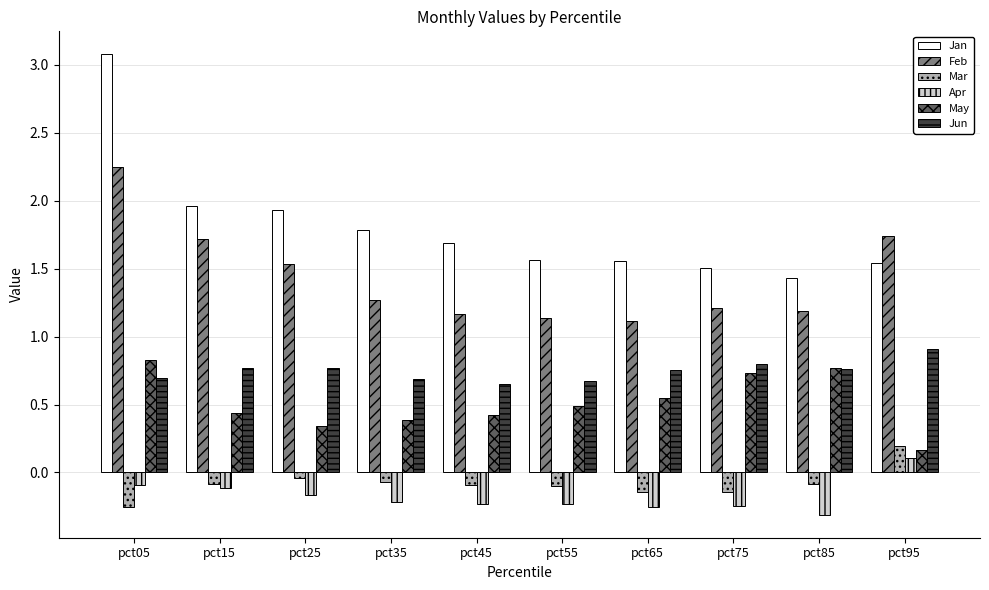

What is the minimum value for Feb?

1.1